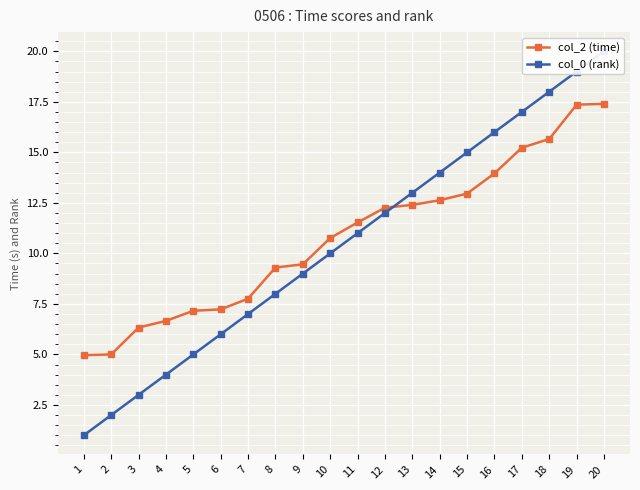

True or false: col_0 (rank) has a value of 4.0 at 4.

True